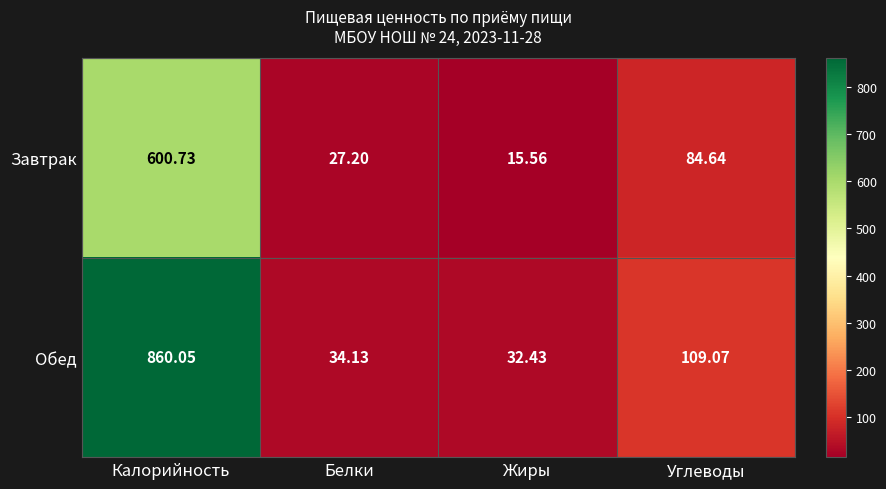

Which category has the lowest value in the Завтрак series?

Жиры